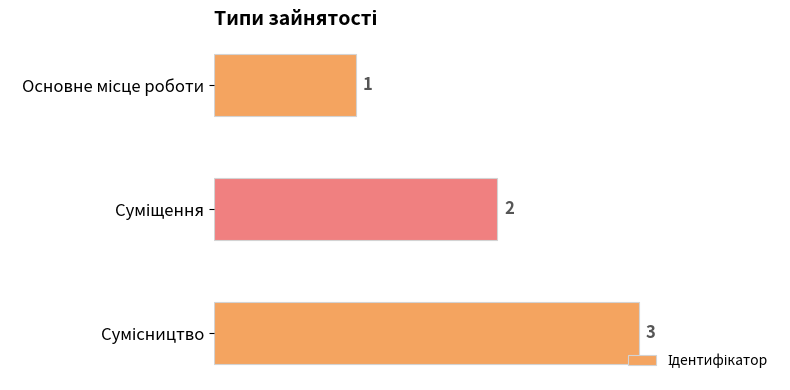

What is the sum of all values?

6